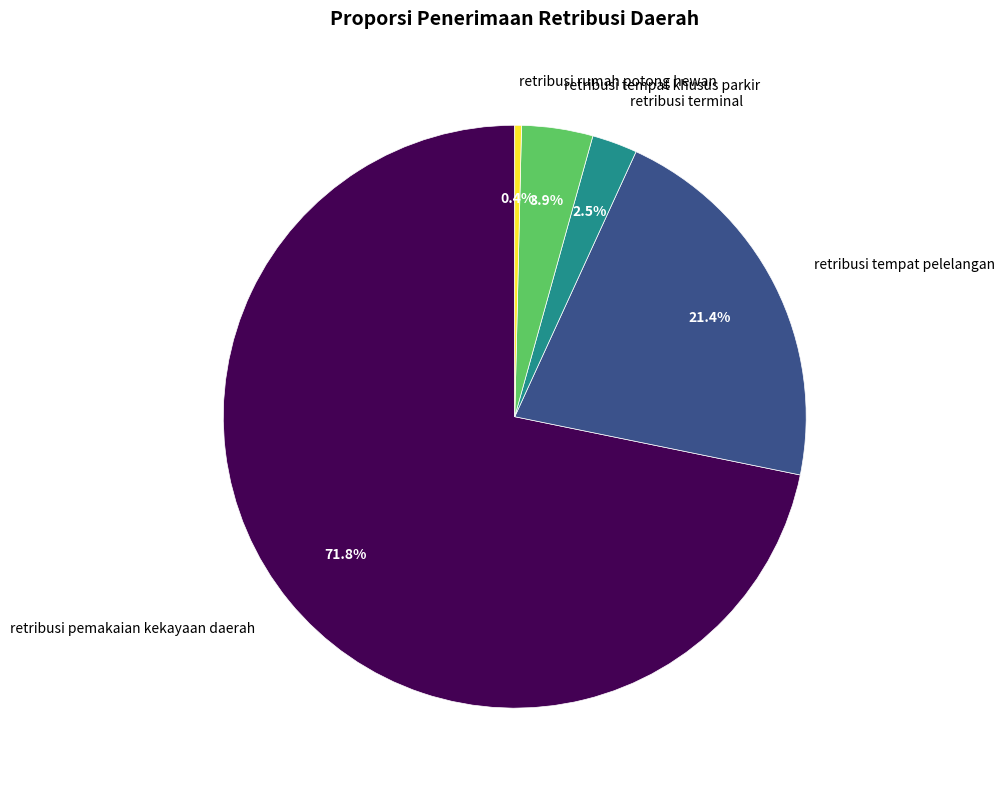

Does any single category account for the majority?

Yes